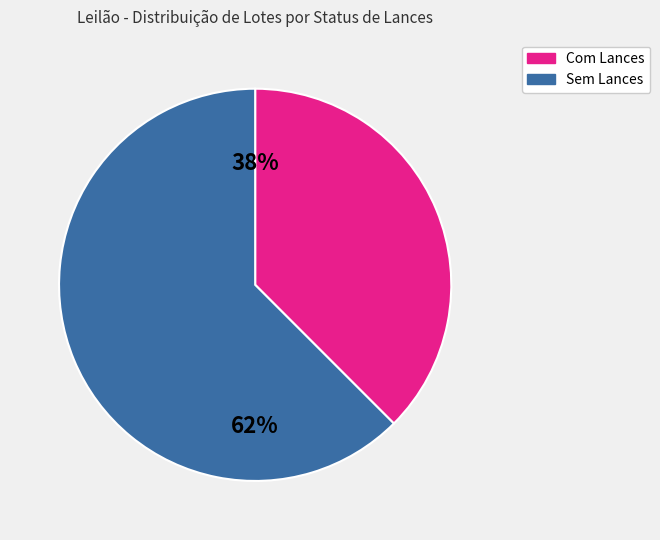

To the nearest percent, what is the combined percentage of Com Lances and Sem Lances?

100%